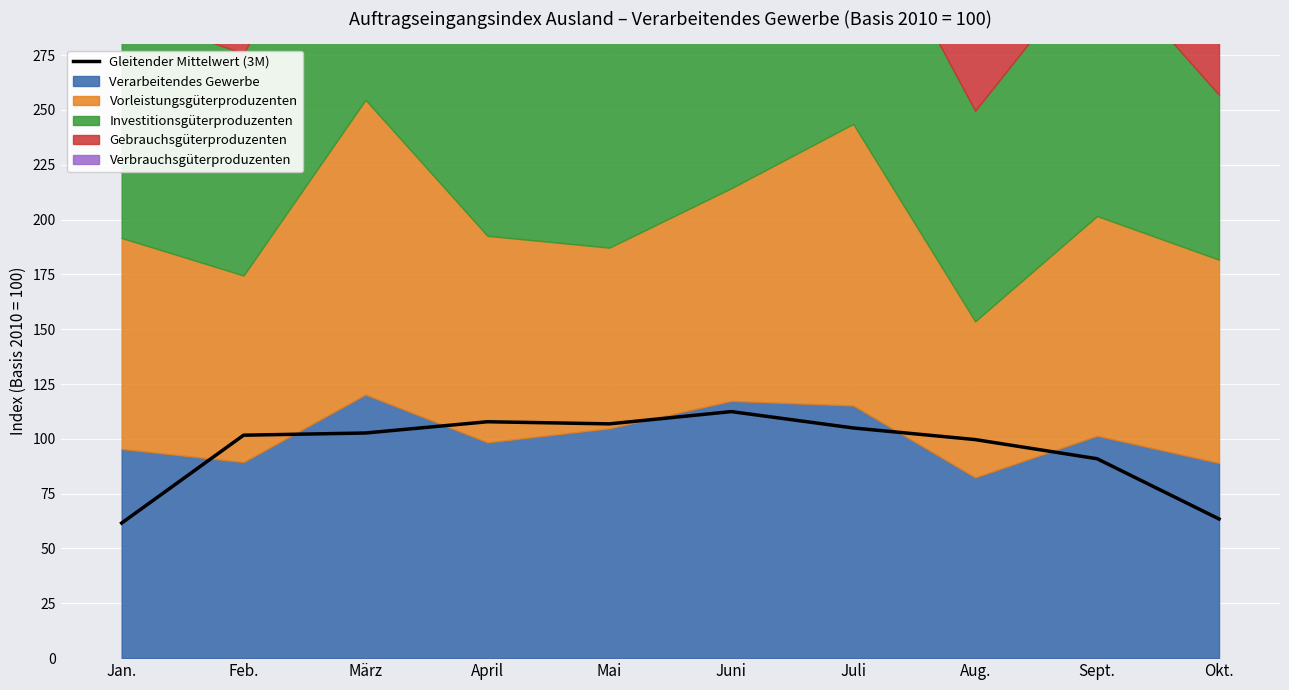

How many points are lower than both their immediate neighbors (excluding endpoints)?

1